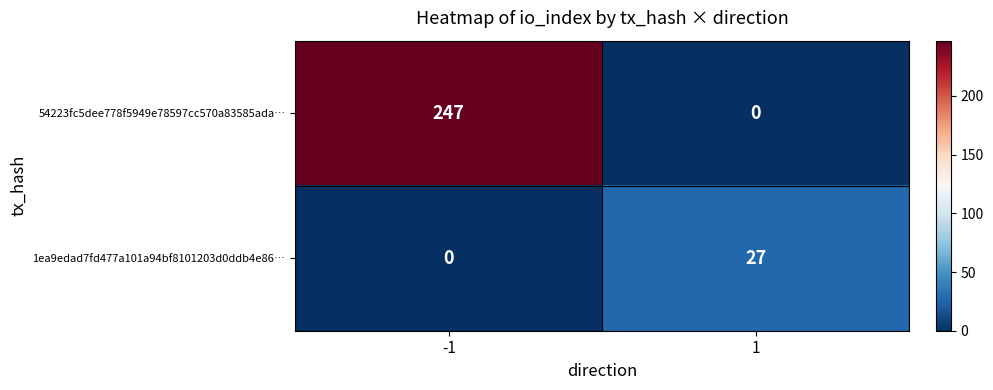

Reading left to right, what are all the values shown in this chart?

54223fc5dee778f5949e78597cc570a83585ada…: -1=247	1=0
1ea9edad7fd477a101a94bf8101203d0ddb4e86…: -1=0	1=27